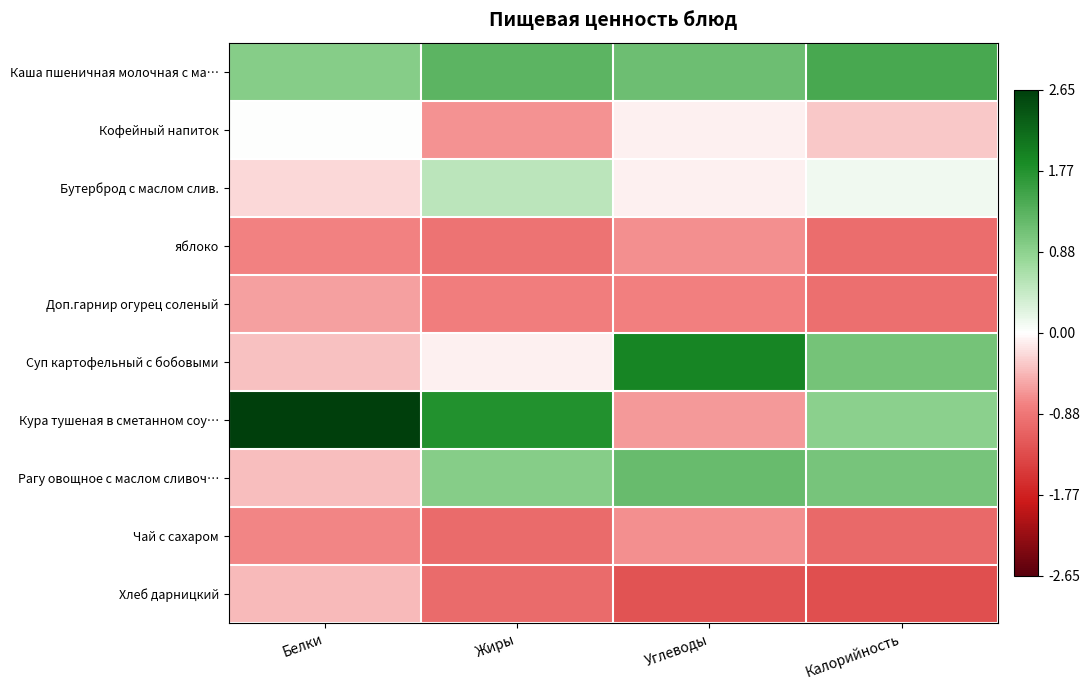

Rank the series by their maximum value, from highest to lowest.

Кура тушеная в сметанном соу…, Суп картофельный с бобовыми, Каша пшеничная молочная с ма…, Рагу овощное с маслом сливоч…, Бутерброд с маслом слив., Кофейный напиток, Хлеб дарницкий, Доп.гарнир огурец соленый, Чай с сахаром, яблоко